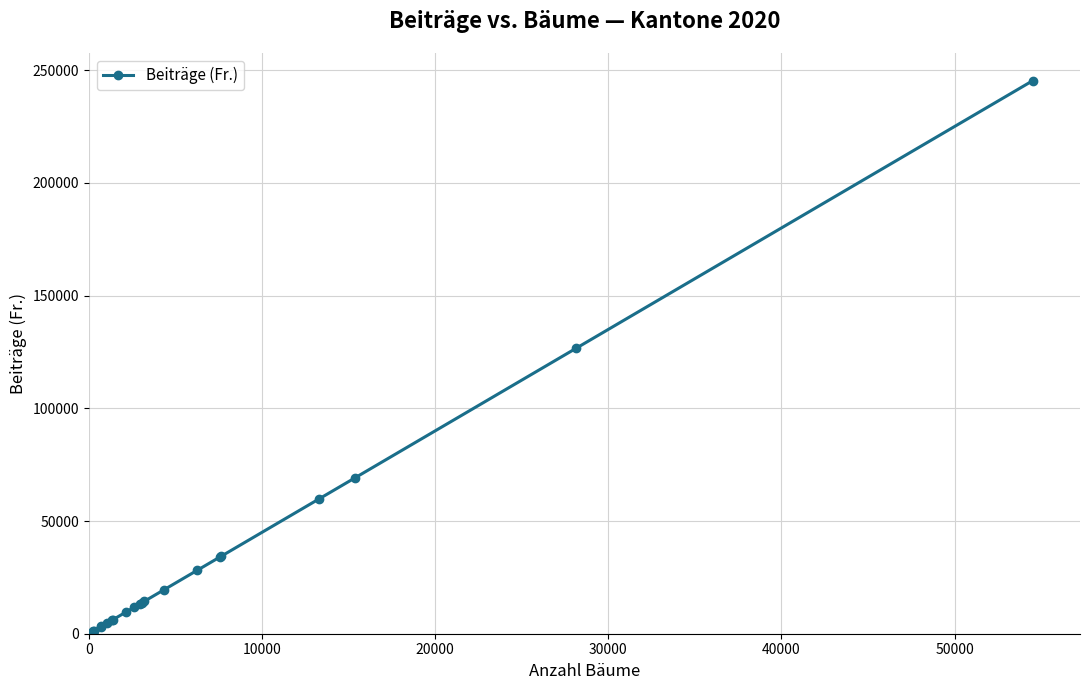

How many values exceed 11637?

11